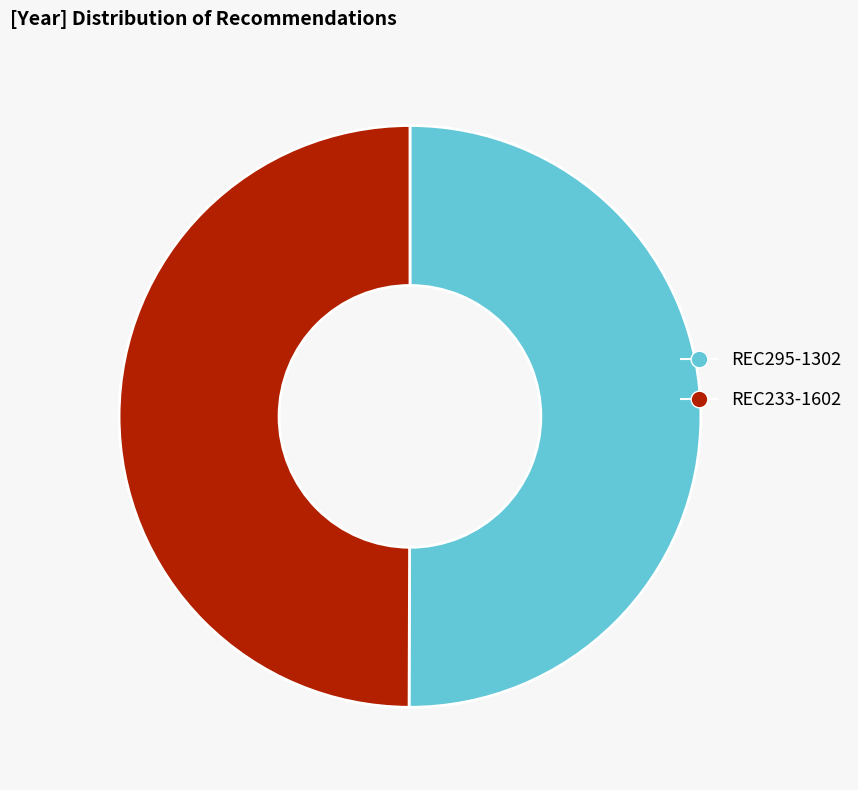

Do REC233-1602 and REC295-1302 together represent more than half of the pie?

Yes